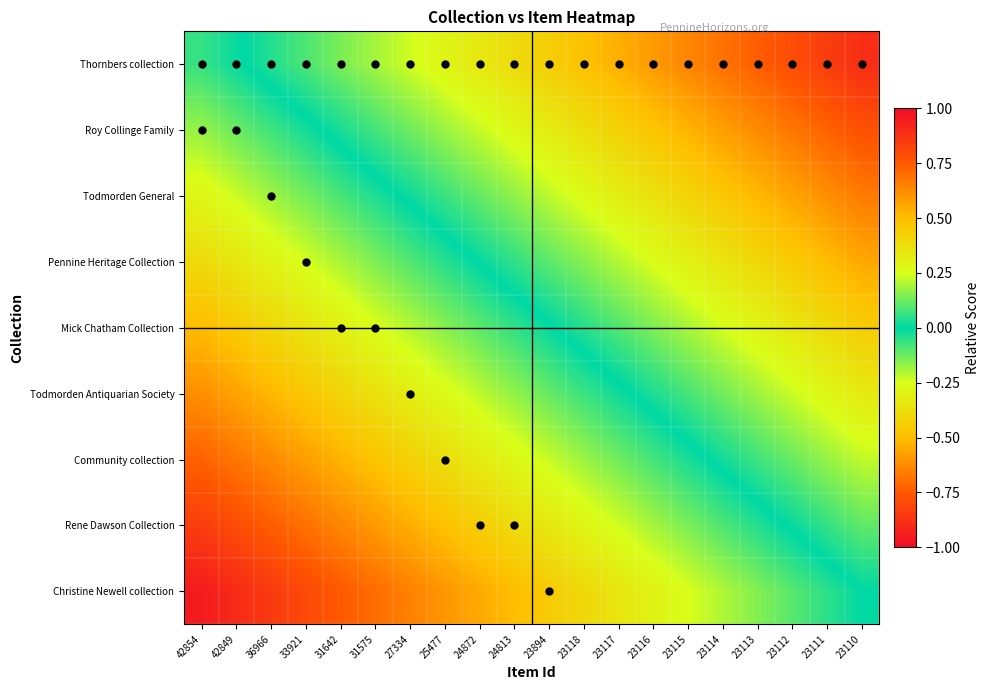

How many data points does each series have?

20